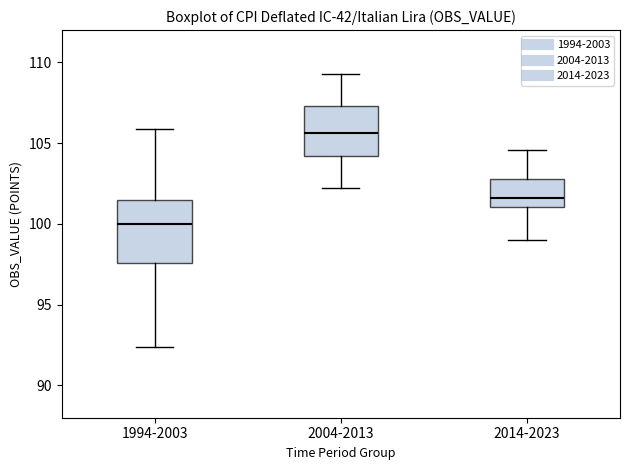

Reading left to right, read every box against the y-axis: the position of its median line, the range the box covers, and the ends of its whiskers. The values are not printed on the chart, so give them approximately, as read against the axis.

1994-2003: median 100.0, box 97.5 to 101.5, whiskers 92.5 to 106.0
2004-2013: median 105.5, box 104.0 to 107.5, whiskers 102.0 to 109.5
2014-2023: median 101.5, box 101.0 to 103.0, whiskers 99.0 to 104.5